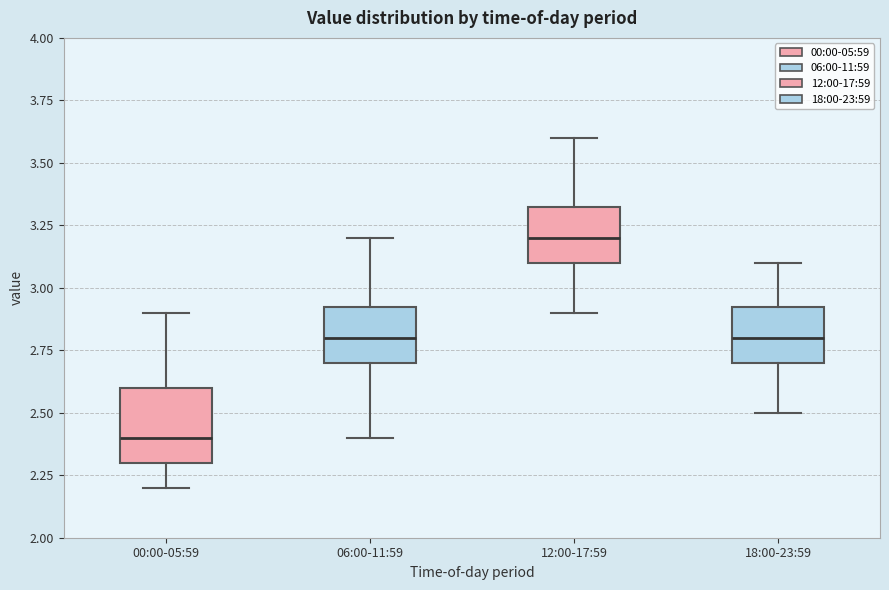

Reading left to right, transcribe this box plot: for each box, give where its median line is, the range the box spans, and where its two whiskers end, as read against the y-axis. The values are not printed on the chart, so give them approximately, as read against the axis.

00:00-05:59: median 2.40, box 2.30 to 2.60, whiskers 2.20 to 2.90
06:00-11:59: median 2.80, box 2.70 to 2.95, whiskers 2.40 to 3.20
12:00-17:59: median 3.20, box 3.10 to 3.35, whiskers 2.90 to 3.60
18:00-23:59: median 2.80, box 2.70 to 2.95, whiskers 2.50 to 3.10